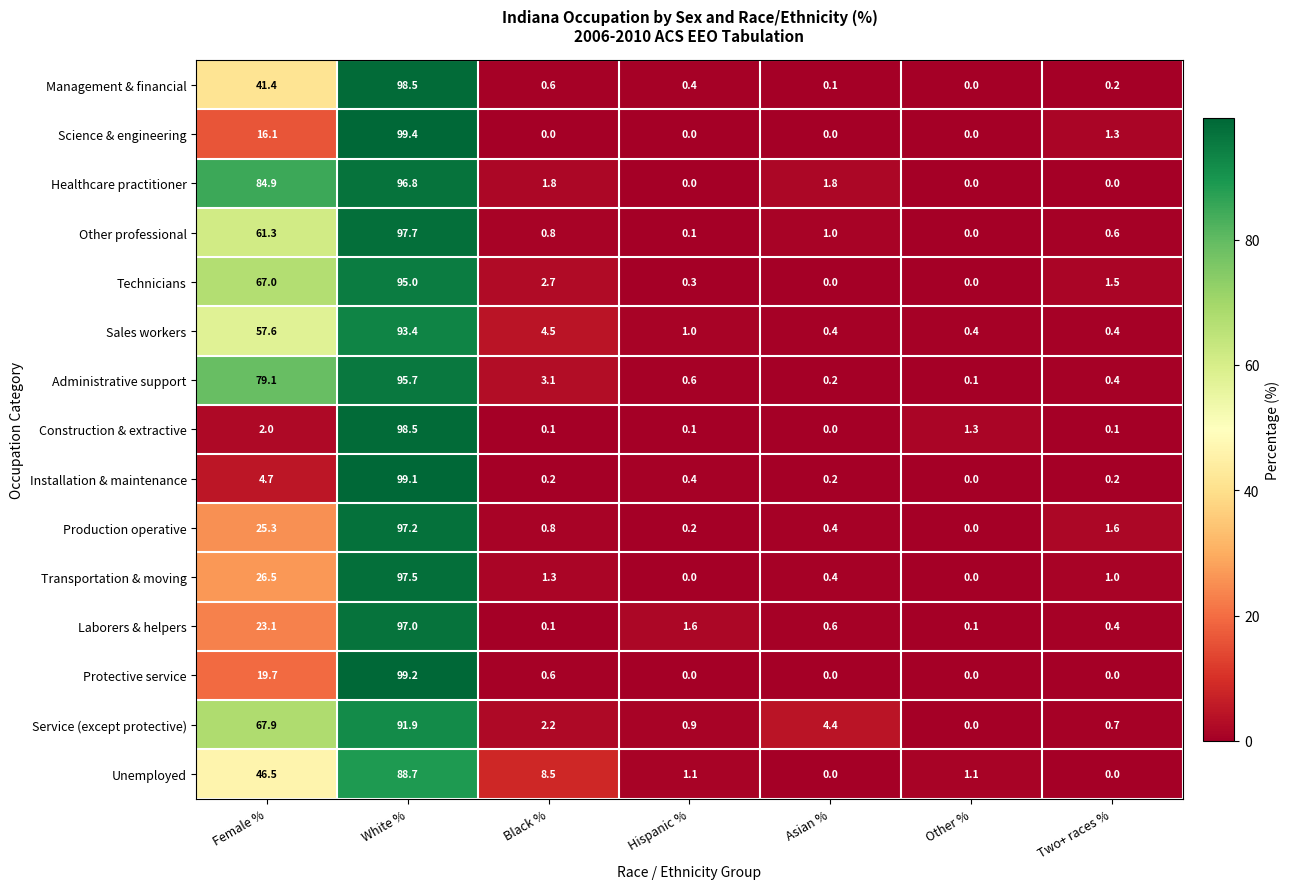

True or false: Transportation & moving has a value of 1.0 at Two+ races %.

True